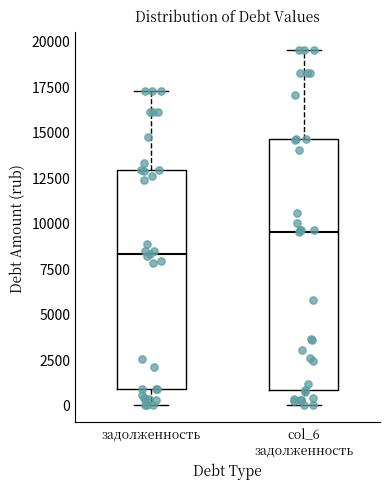

Reading left to right, read every box against the y-axis: the position of its median line, the range the box covers, and the ends of its whiskers. The values are not printed on the chart, so give them approximately, as read against the axis.

задолженность: median 8500, box 1000 to 13000, whiskers 0 to 17000
col_6 задолженность: median 9500, box 1000 to 14500, whiskers 0 to 19500